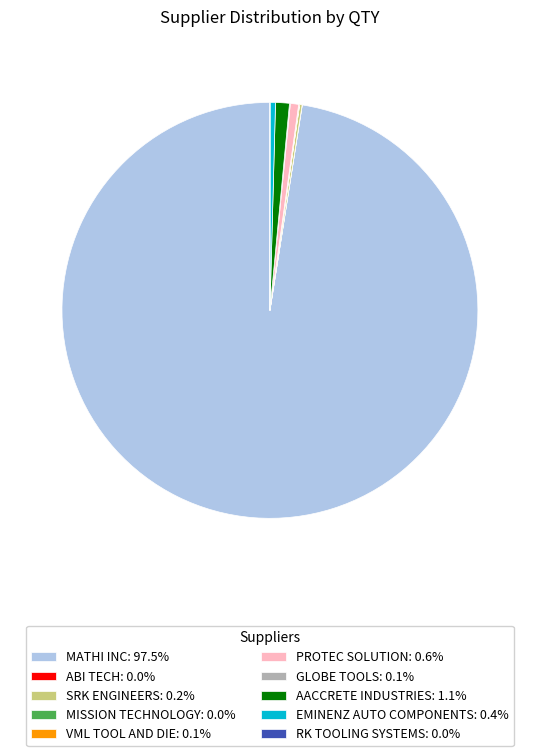

Is there a majority slice in this chart?

Yes